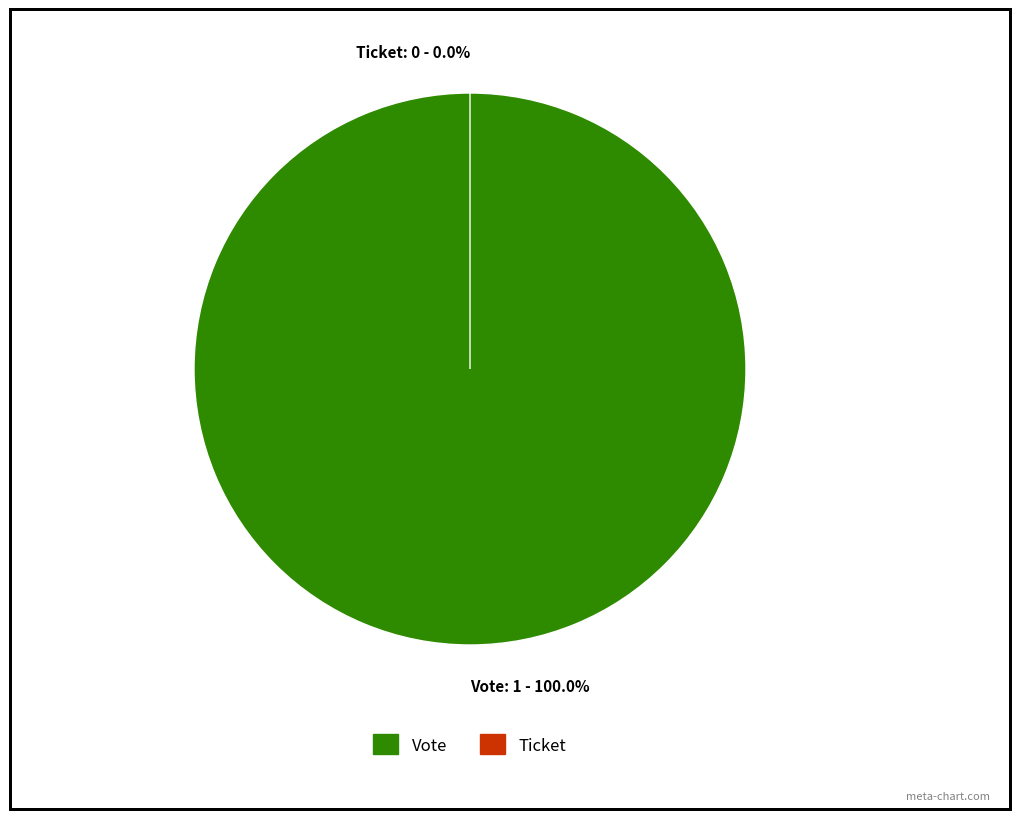

Rank the categories by value from lowest to highest.

Ticket, Vote